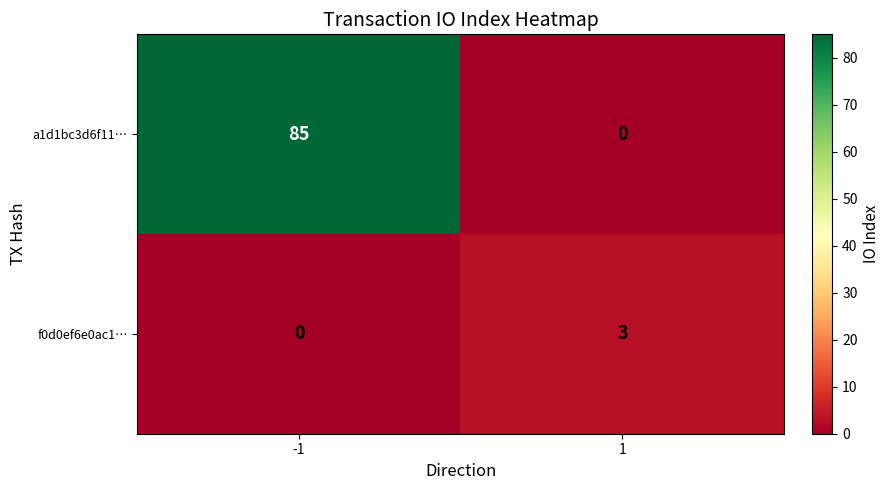

What is the total value across all series at 1?

3